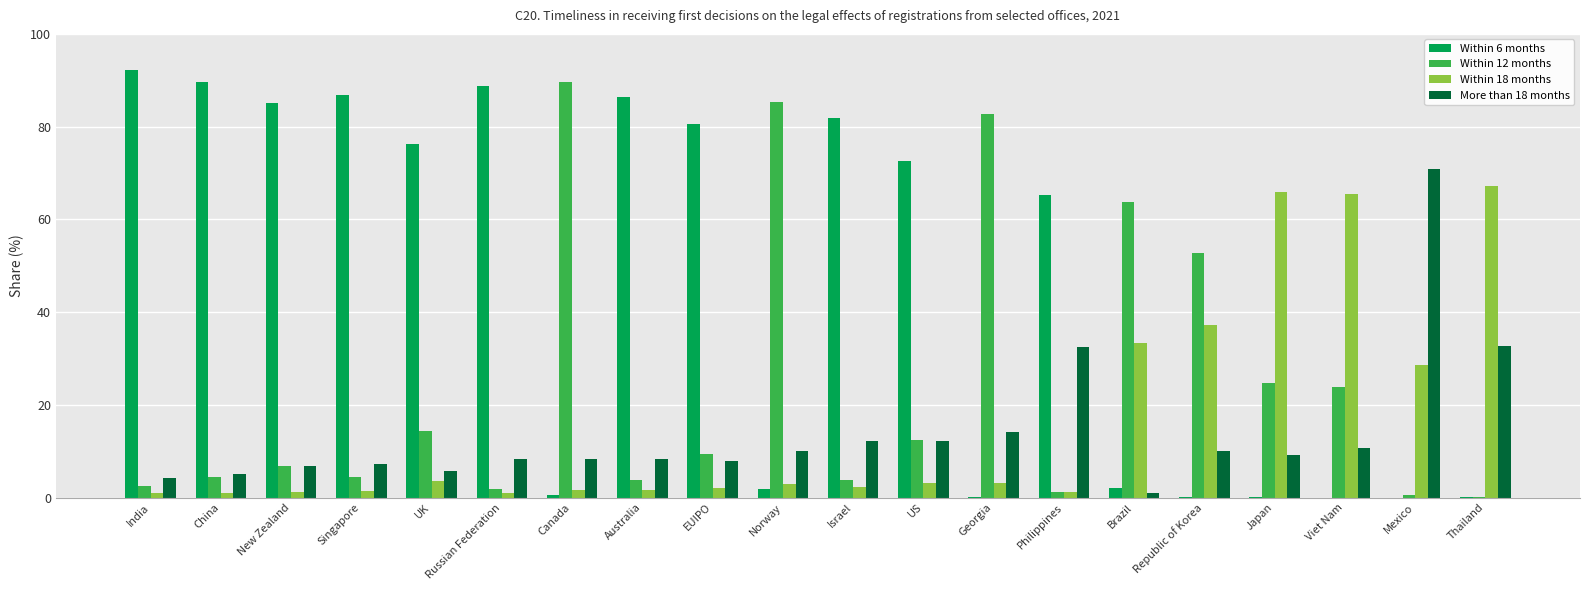

Is the value of Within 12 months at Australia greater than the value of Within 6 months at EUIPO?

No